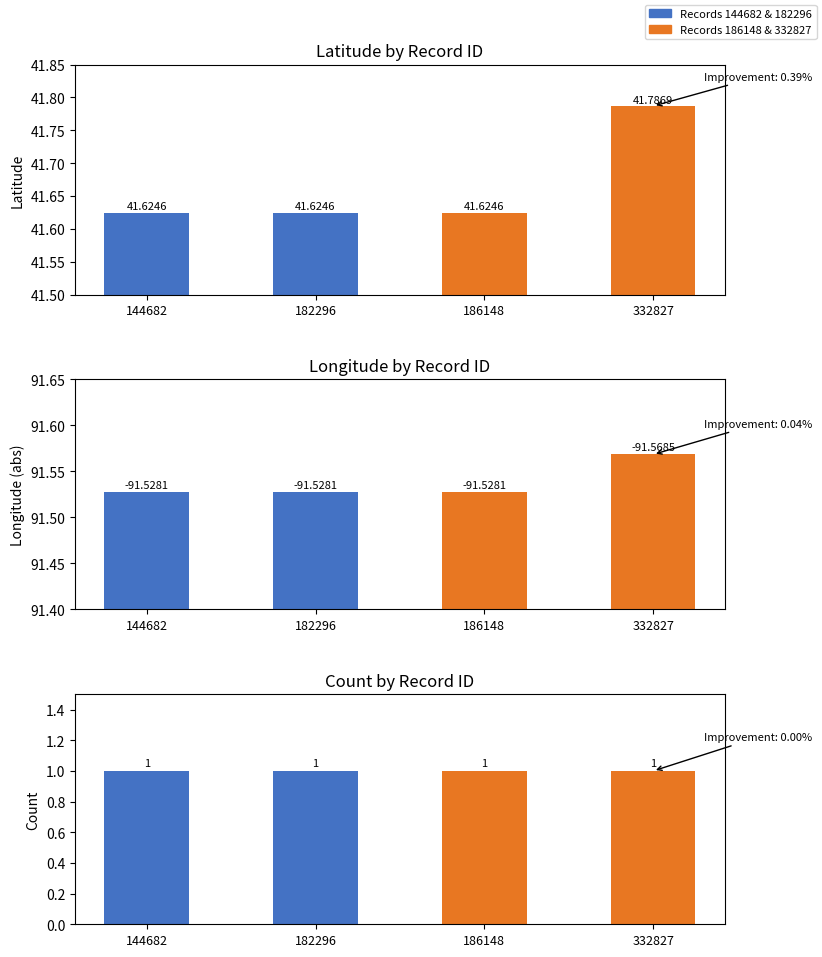

Rank the categories by Longitude (abs) value from lowest to highest.

144682, 182296, 186148, 332827